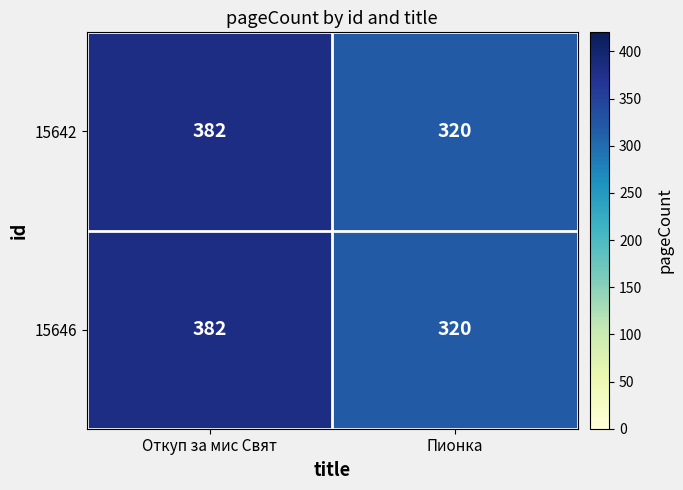

List the labels in order of 15646 value, smallest first.

Пионка, Откуп за мис Свят